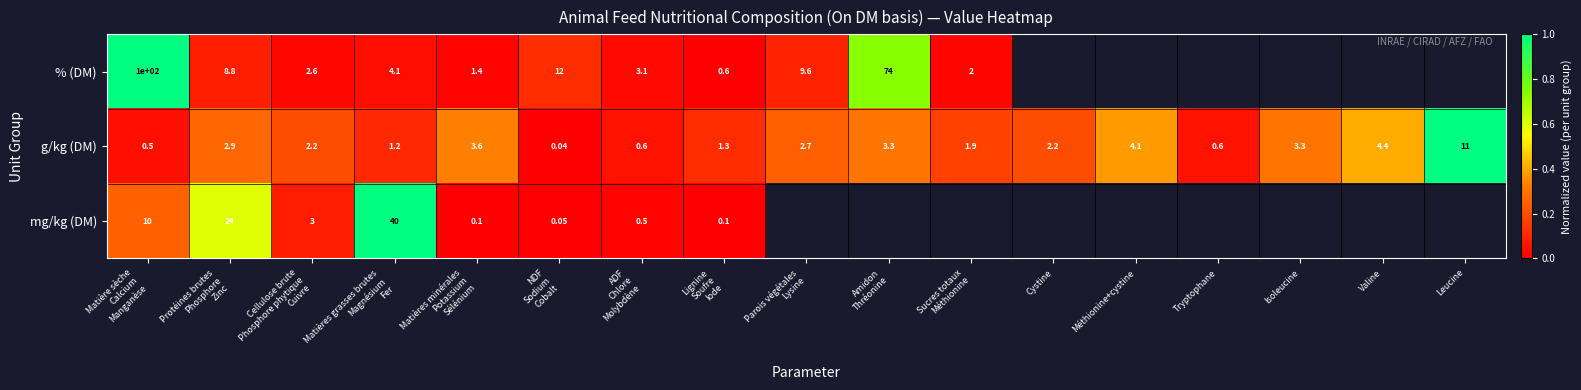

How many data points in g/kg (DM) are above 2?

10